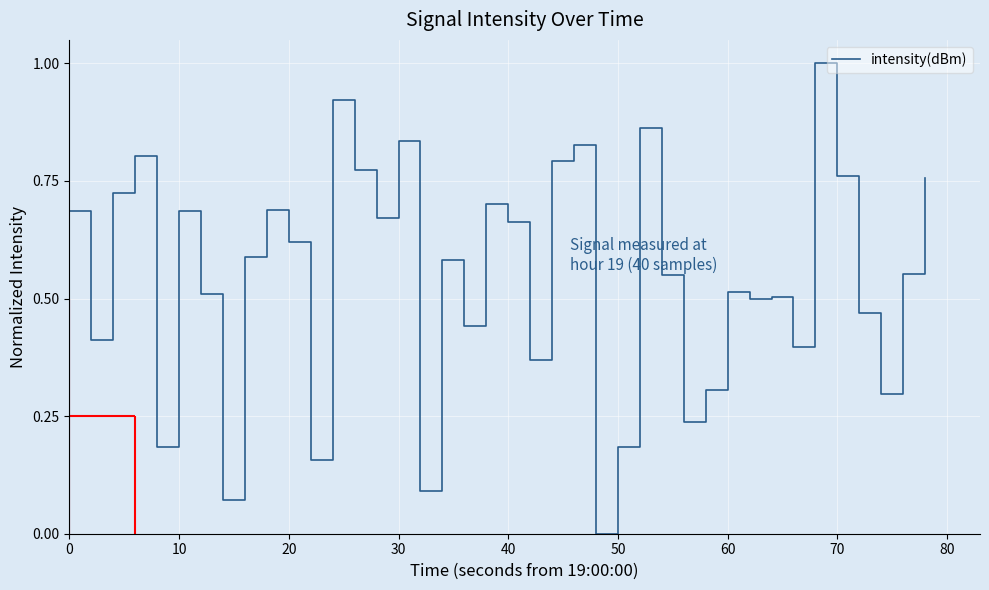

What is the highest value of the intensity(dBm) series?

1.0